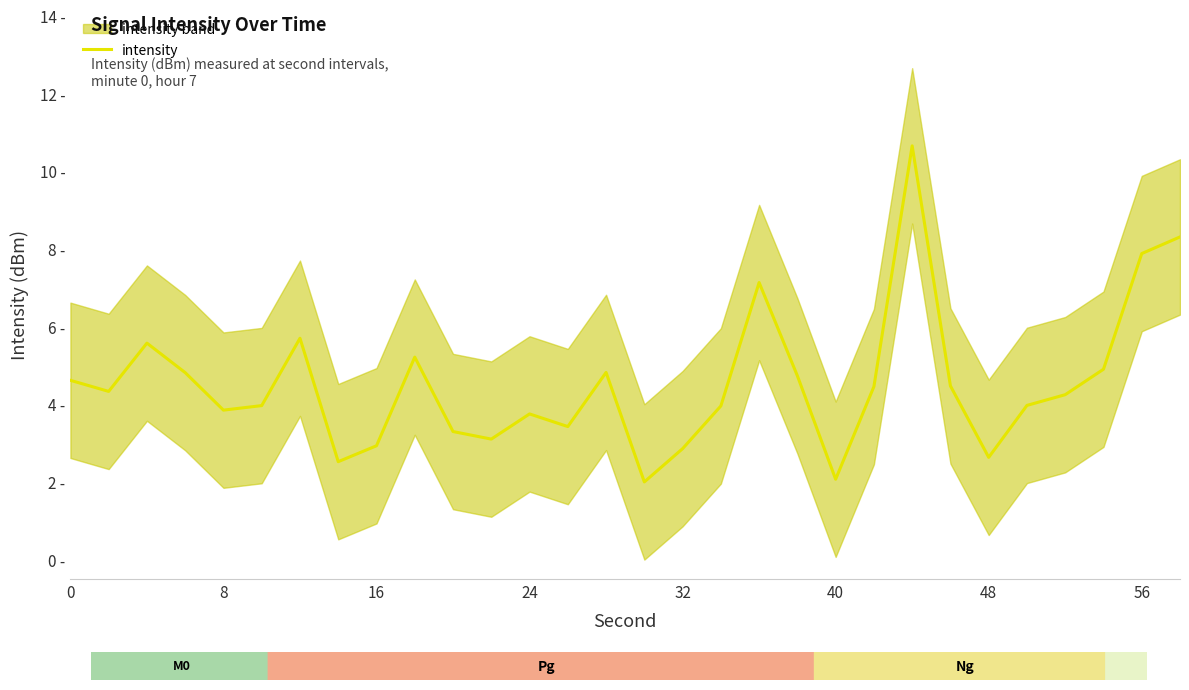

Does the chart have visible grid lines?

No